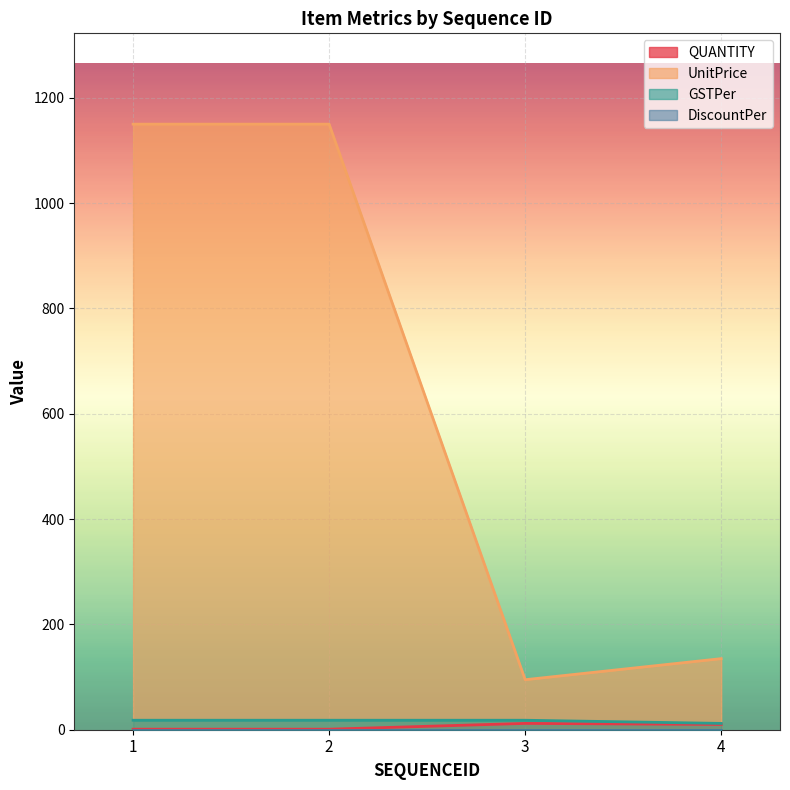

How many lines are shown in the chart?

4